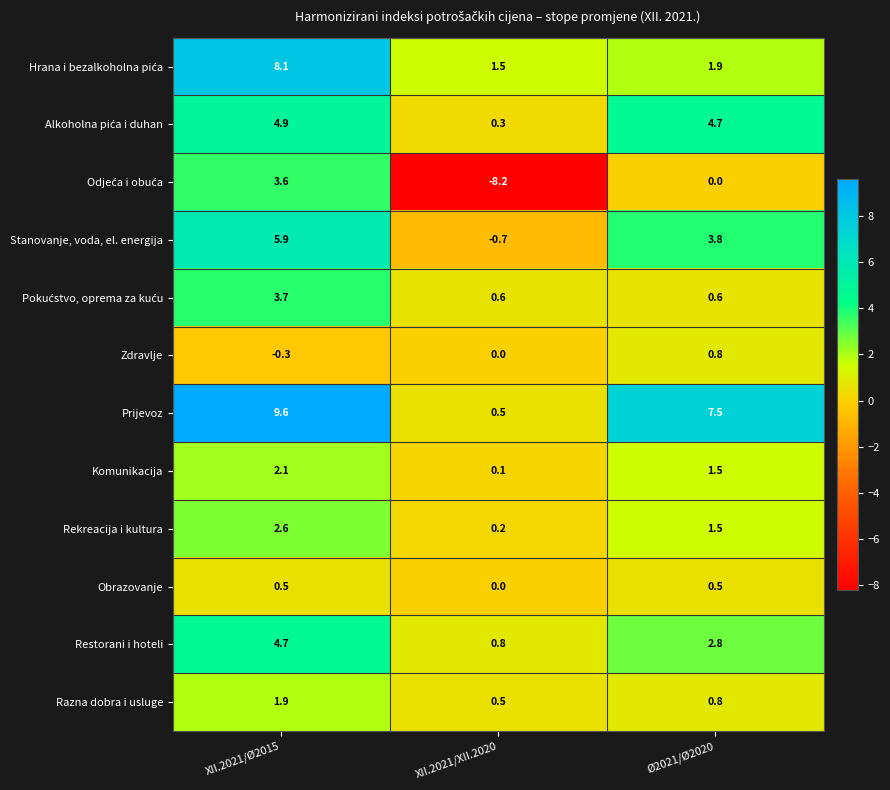

At which category is the sum across all series the highest?

XII.2021/Ø2015